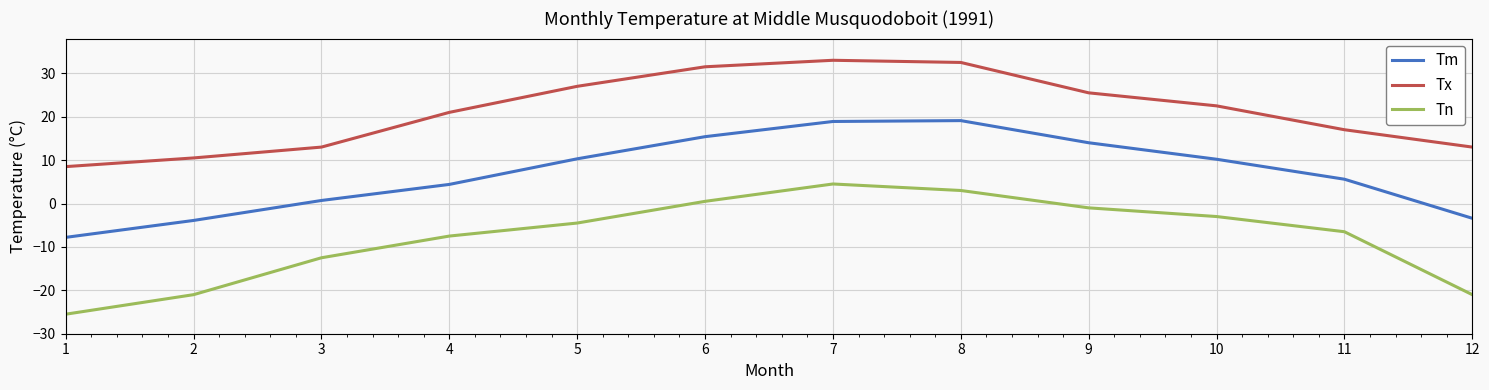

What is the average value of the Tn series?

-7.9